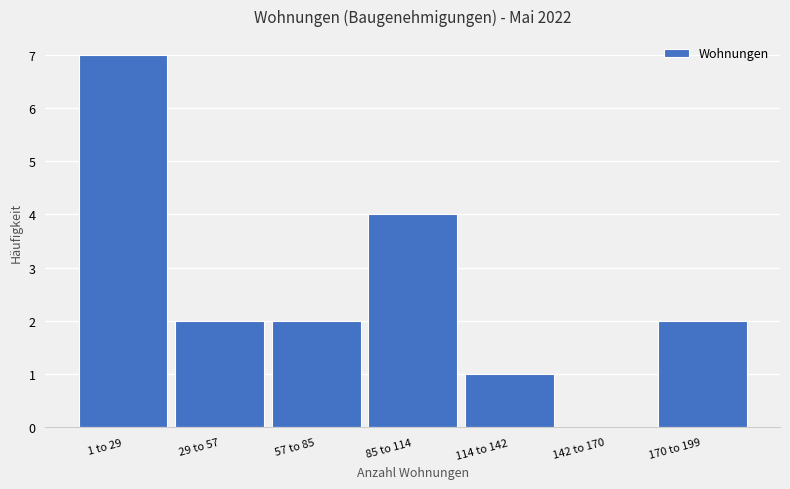

Reading left to right, list all the values displayed in this chart.

1 to 29=7	29 to 57=2	57 to 85=2	85 to 114=4	114 to 142=1	142 to 170=0	170 to 199=2